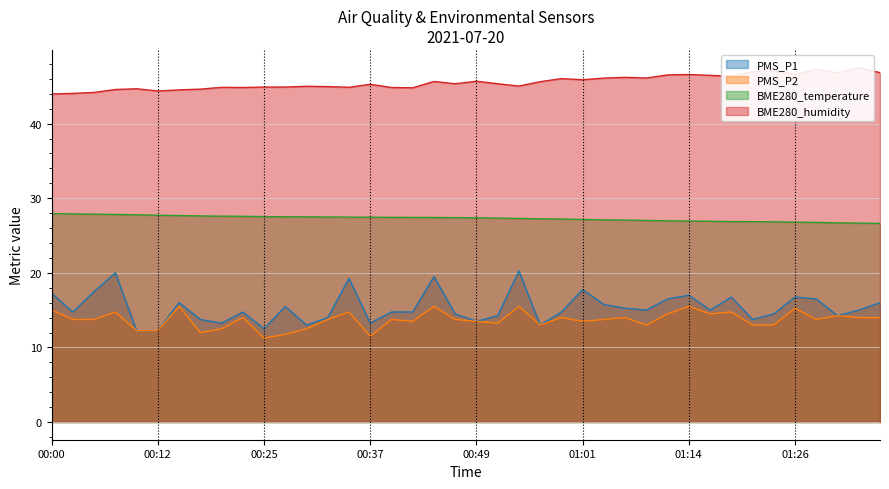

How many categories are shown in the chart?

40